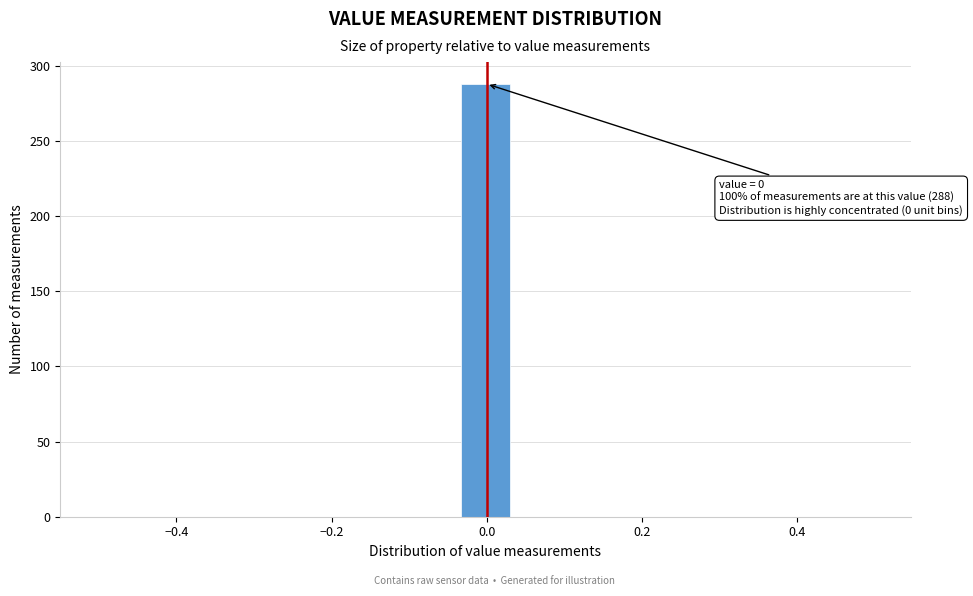

Around what value on the x-axis is the tallest bar? Give the approximate position of its centre, as read against the axis.

0.00